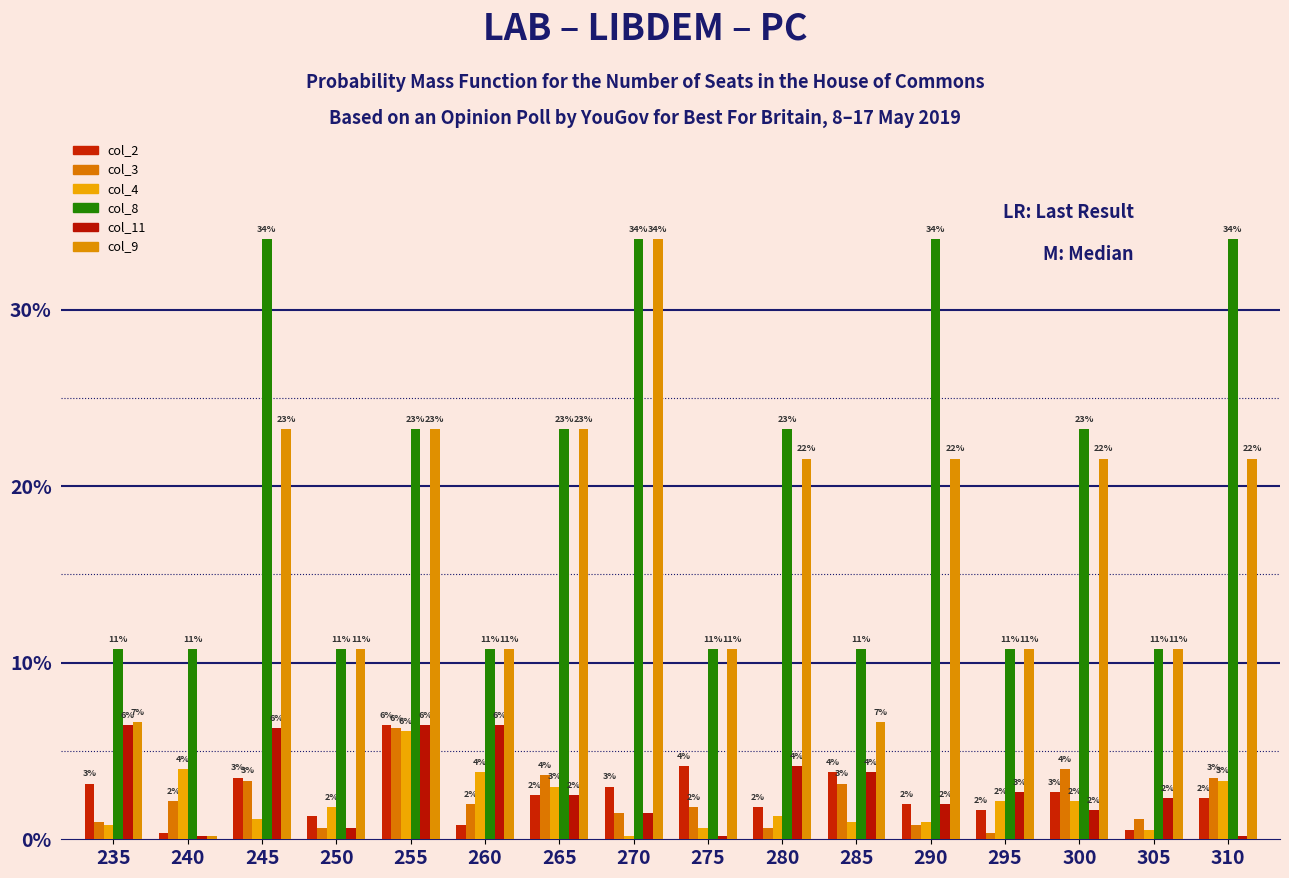

What is the greatest value displayed?

34.0